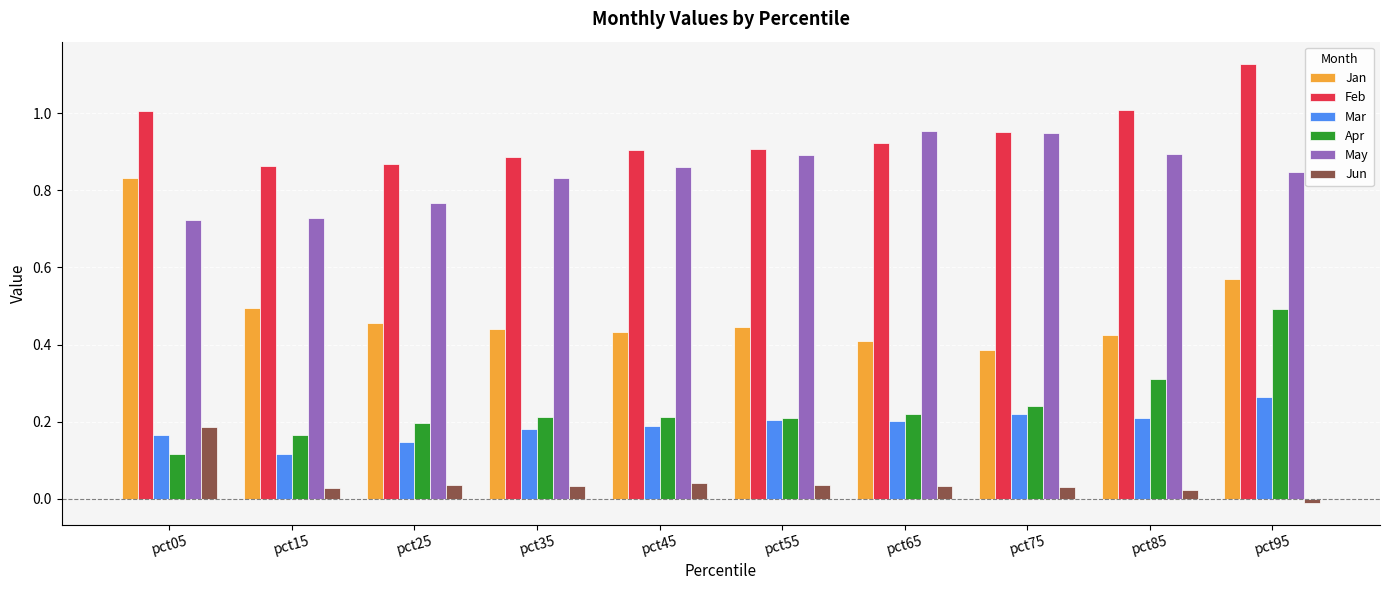

Count the Jan values in the range 0 to 1.

10